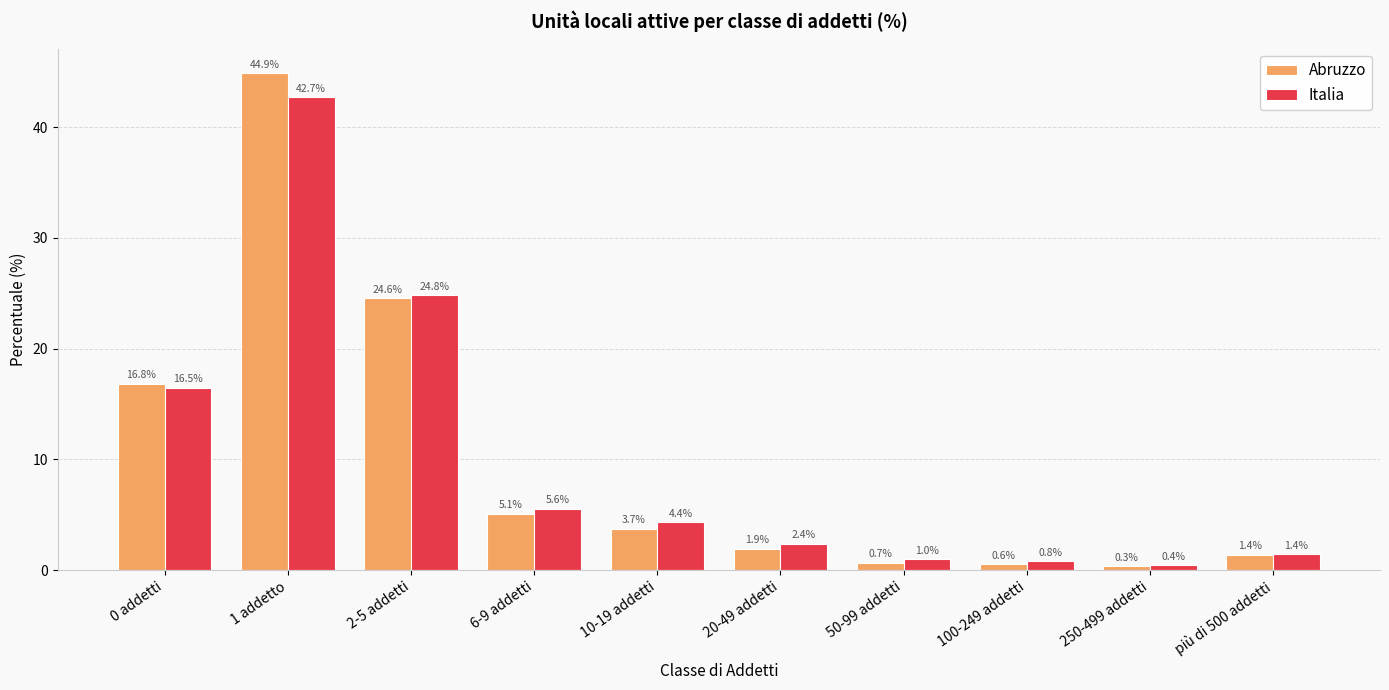

Reading left to right, list all the values displayed in this chart.

Abruzzo: 16.8	44.9	24.6	5.1	3.7	1.9	0.7	0.6	0.3	1.4
Italia: 16.5	42.7	24.8	5.6	4.4	2.4	1.0	0.8	0.4	1.4